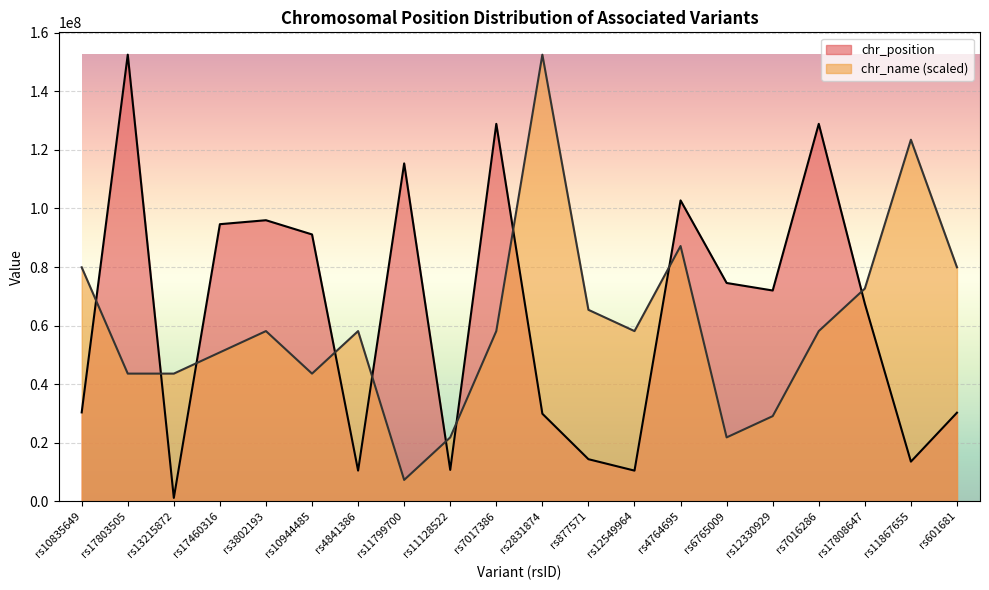

Which series has the largest range (max minus min)?

chr_position